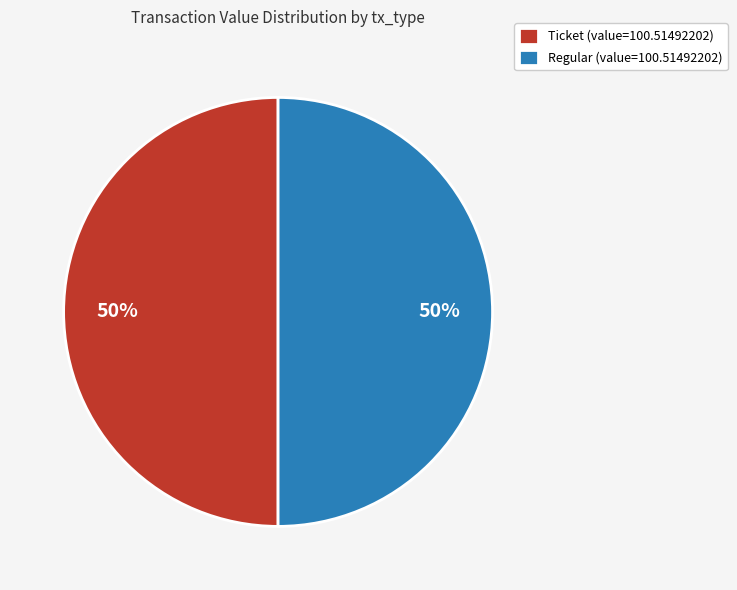

True or false: Regular (value=100.51492202) accounts for 50% of the total.

True